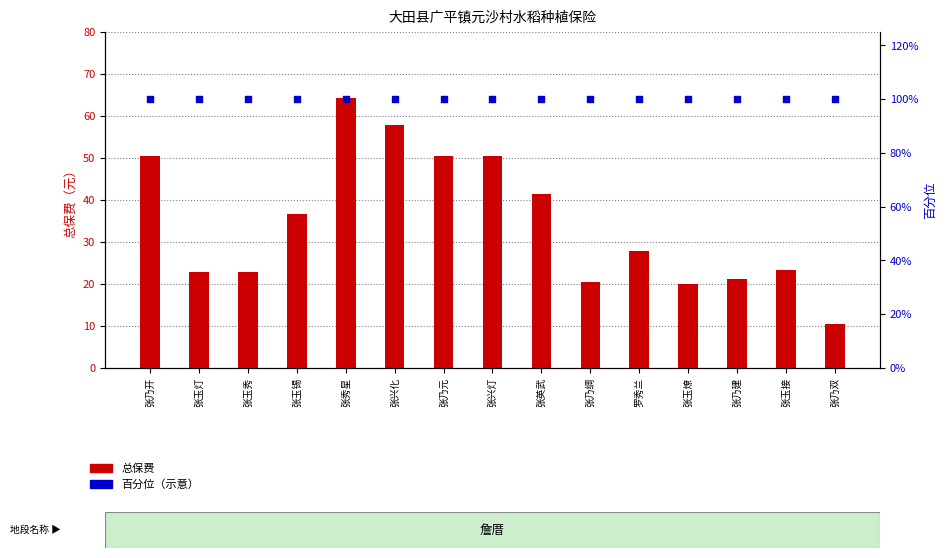

Which series has the widest spread of Y values?

总保费